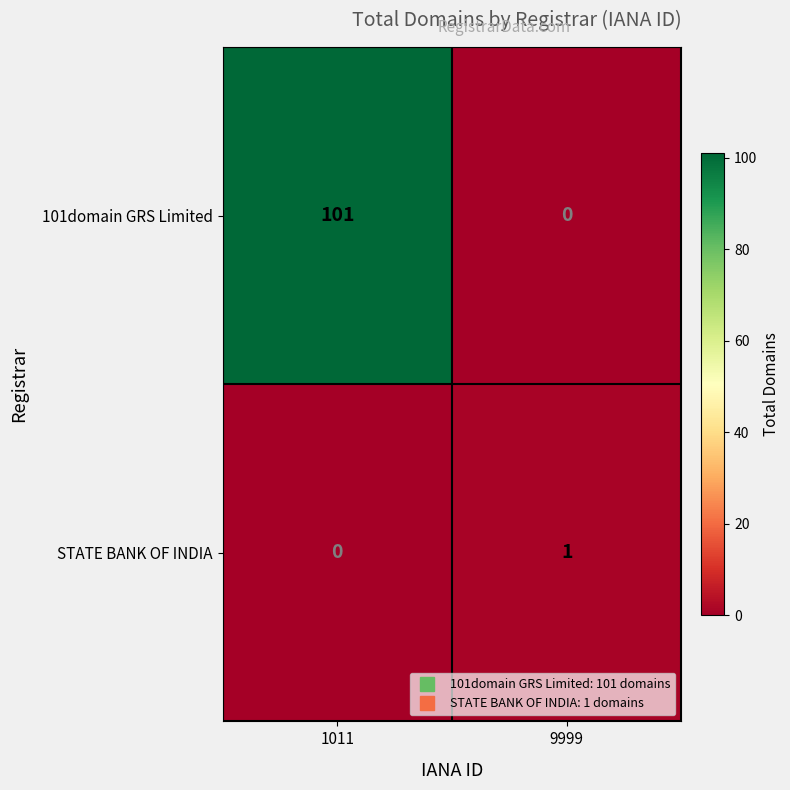

At how many categories does at least one series exceed 11?

1